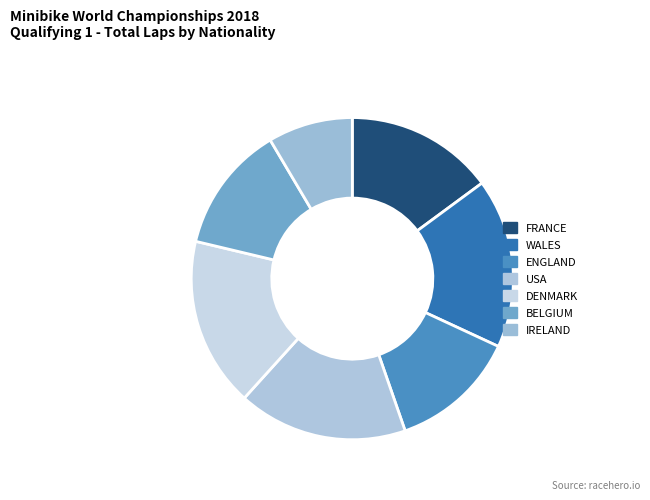

Count the number of slices in the pie.

7